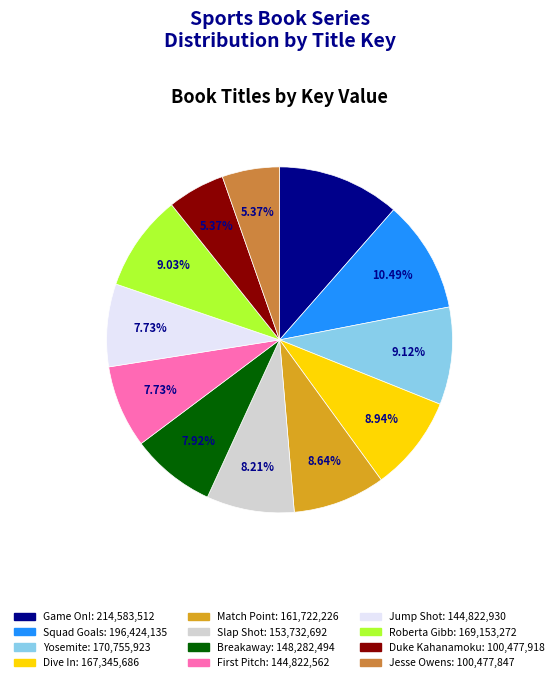

Between Game On! and Jump Shot, which is larger?

Game On!